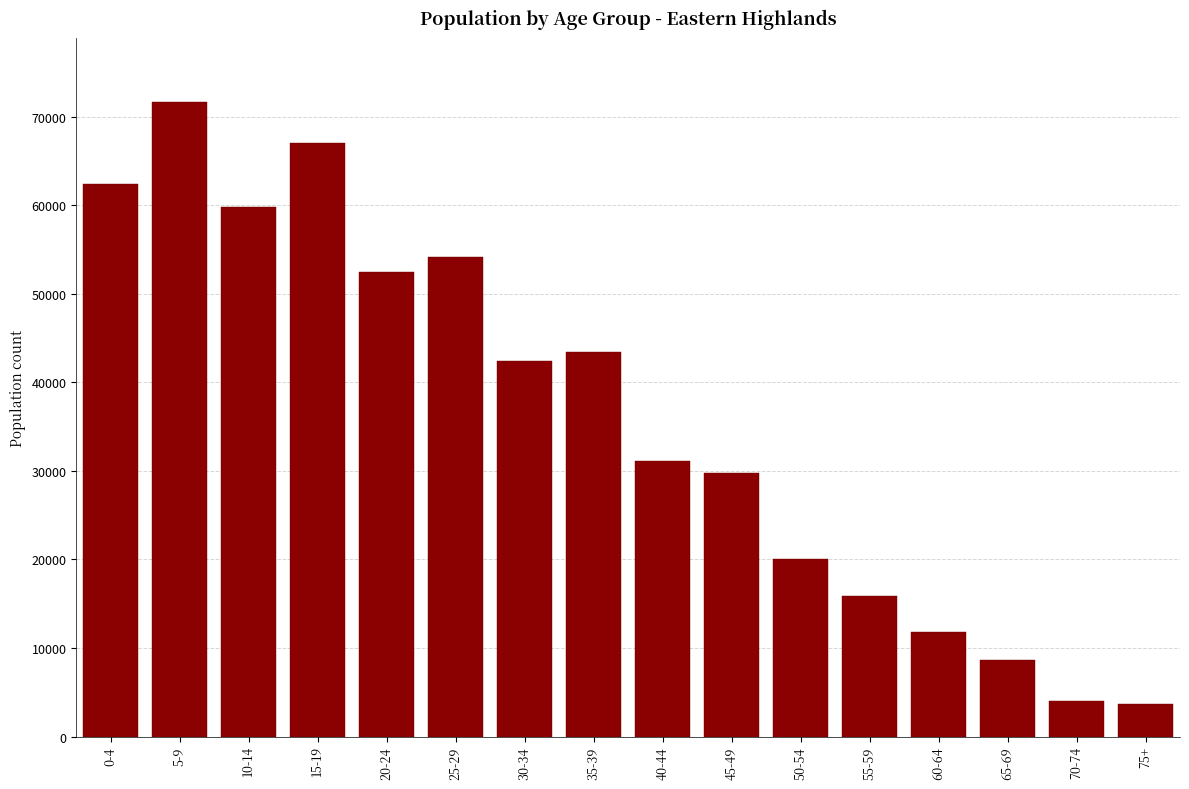

Which has a higher value, 10-14 or 5-9?

5-9